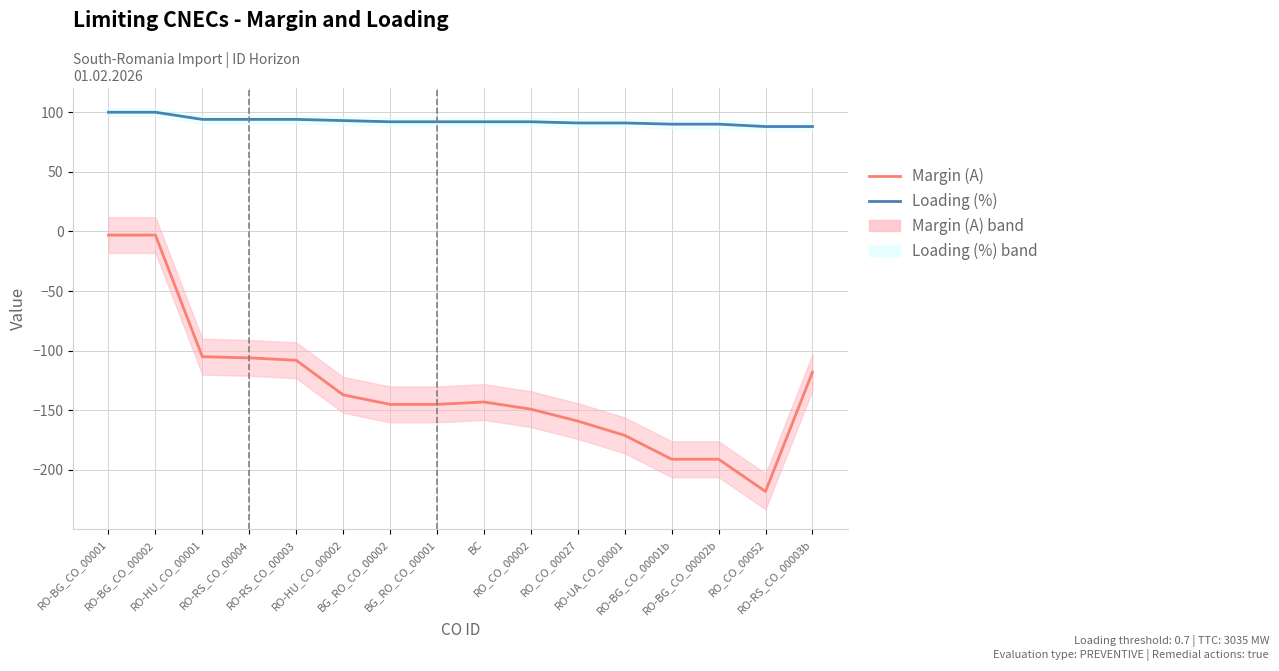

The value of Loading (%) at BG_RO_CO_00002 is 122. True or false?

False